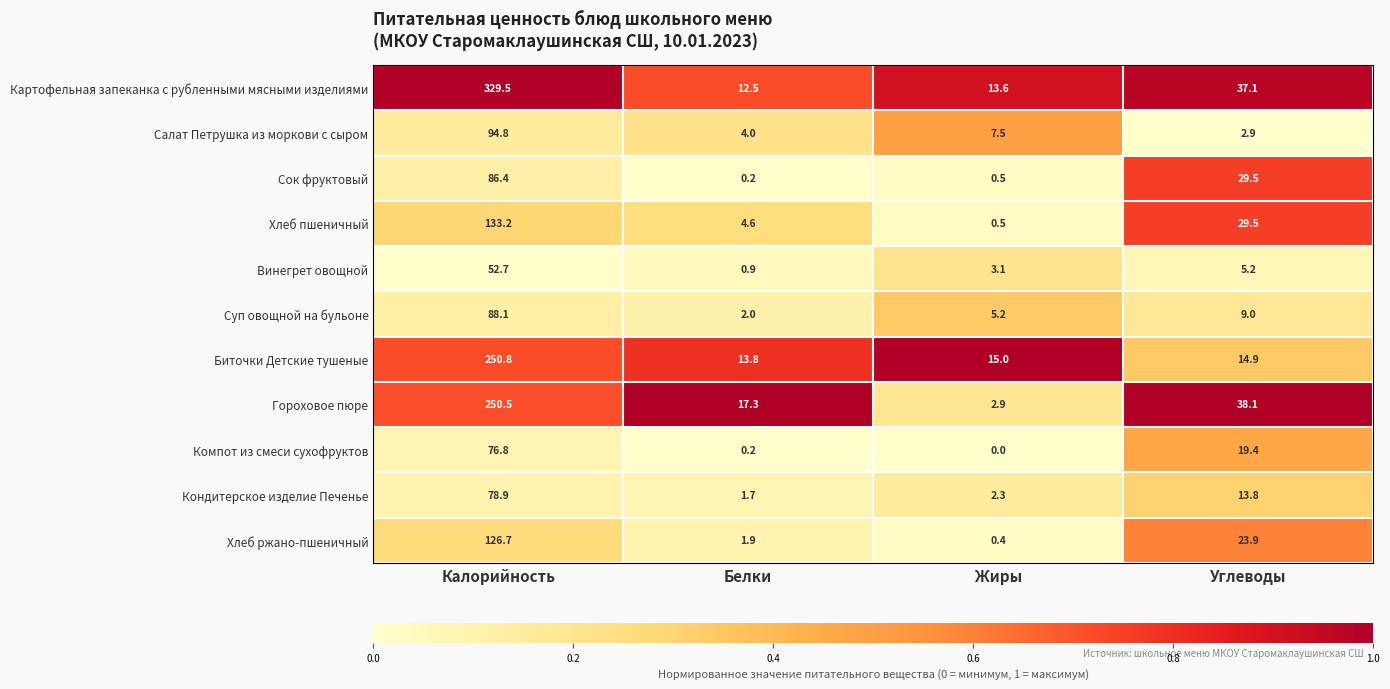

List the series in order of their peak value, lowest first.

Винегрет овощной, Компот из смеси сухофруктов, Кондитерское изделие Печенье, Сок фруктовый, Суп овощной на бульоне, Салат Петрушка из моркови с сыром, Хлеб ржано-пшеничный, Хлеб пшеничный, Гороховое пюре, Биточки Детские тушеные, Картофельная запеканка с рубленными мясными изделиями